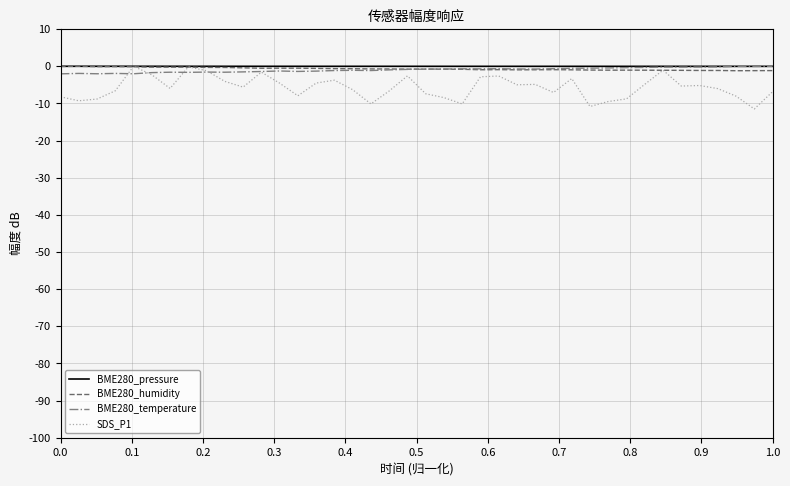

Which series has the largest range (max minus min)?

SDS_P1